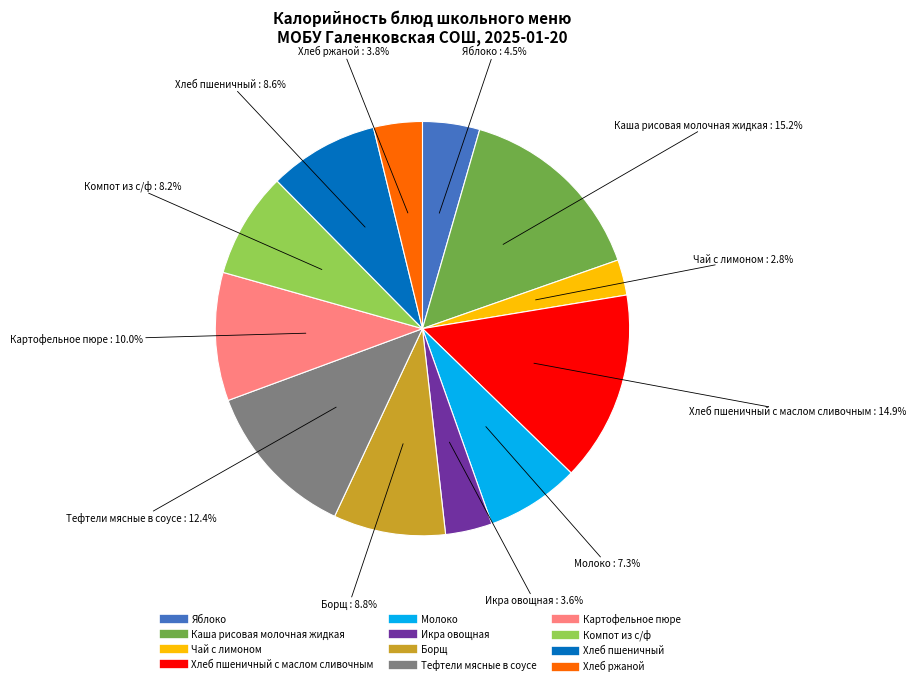

Is there any slice that represents more than half of the pie?

No